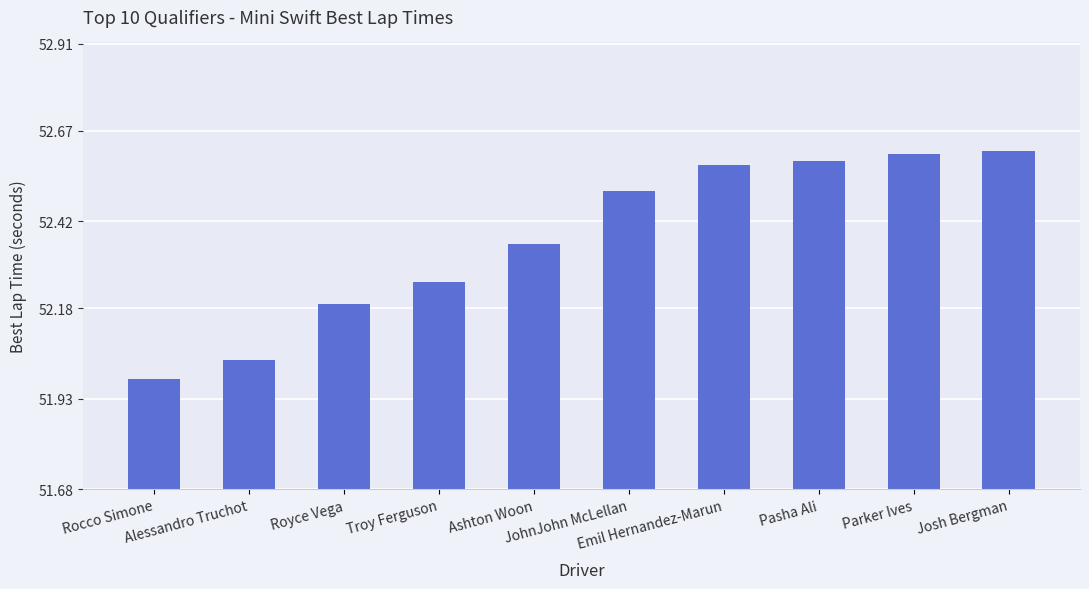

At which label does the data first exceed 52?

Alessandro Truchot